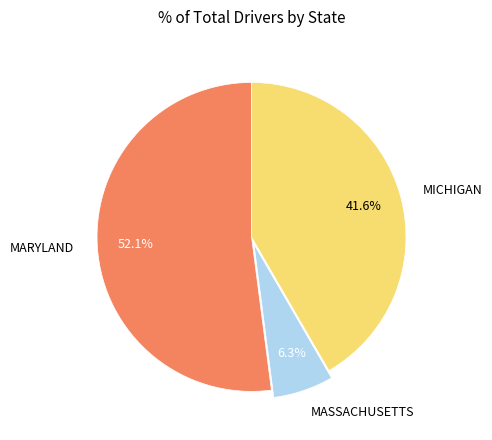

How many slices are in this pie chart?

3